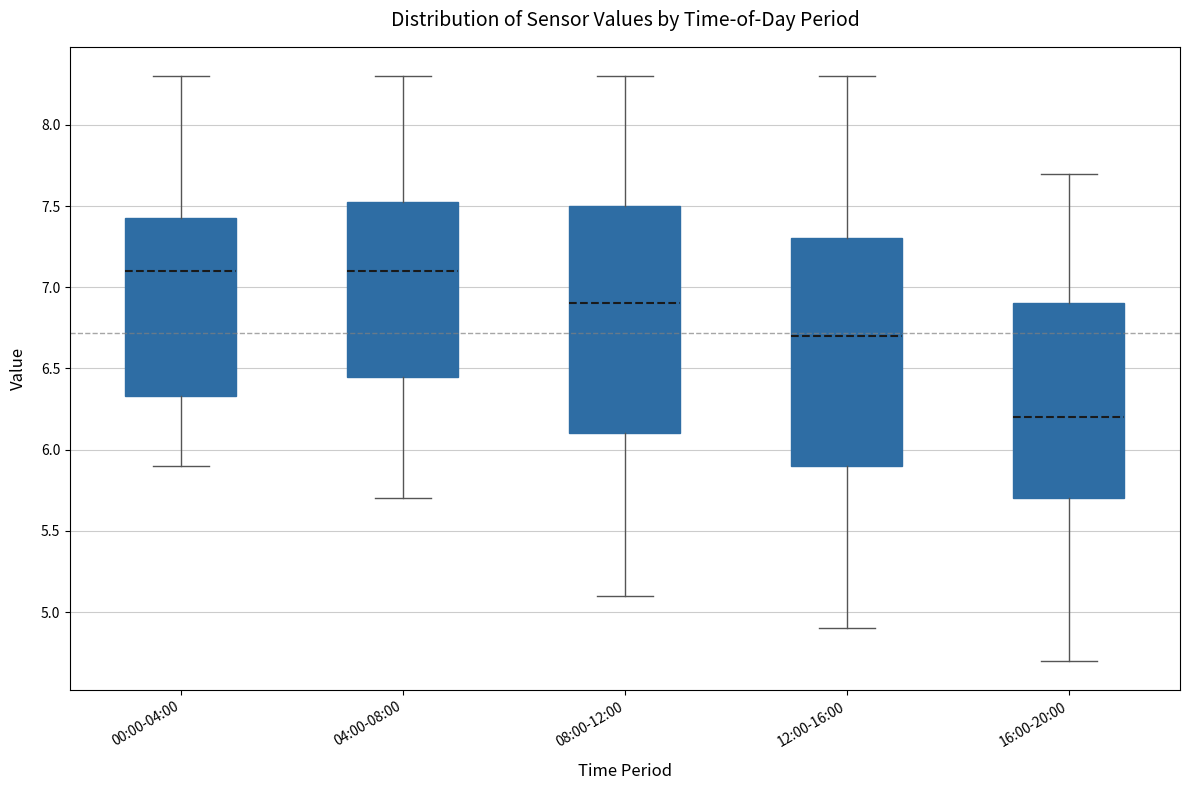

Reading left to right, transcribe this box plot: for each box, give where its median line is, the range the box spans, and where its two whiskers end, as read against the y-axis. The values are not printed on the chart, so give them approximately, as read against the axis.

00:00-04:00: median 7.10, box 6.35 to 7.45, whiskers 5.90 to 8.30
04:00-08:00: median 7.10, box 6.45 to 7.55, whiskers 5.70 to 8.30
08:00-12:00: median 6.90, box 6.10 to 7.50, whiskers 5.10 to 8.30
12:00-16:00: median 6.70, box 5.90 to 7.30, whiskers 4.90 to 8.30
16:00-20:00: median 6.20, box 5.70 to 6.90, whiskers 4.70 to 7.70